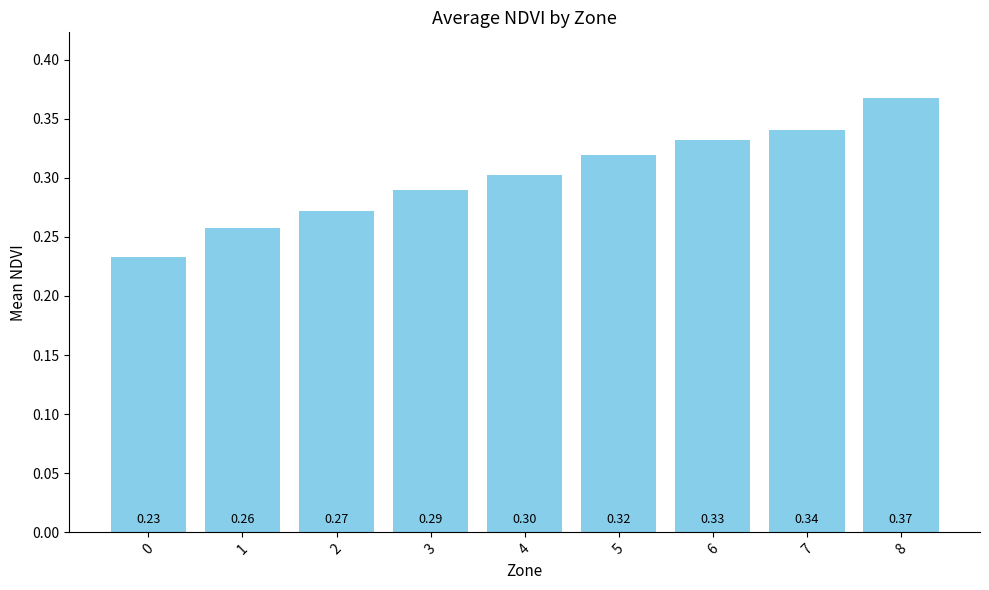

The value at 0 is 0.1. True or false?

False